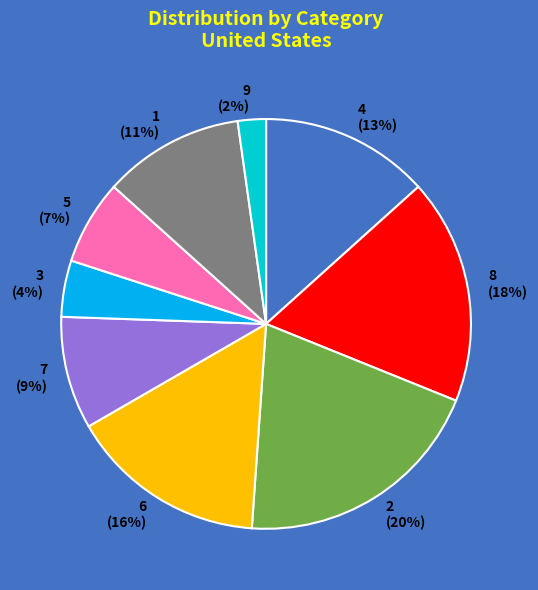

Which category has the biggest portion of the pie?

2